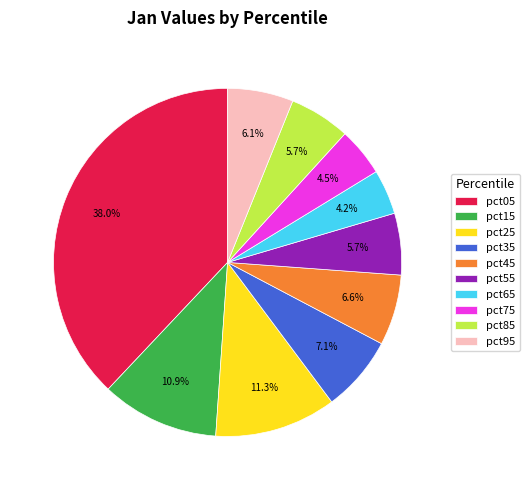

How many segments does this pie chart have?

10